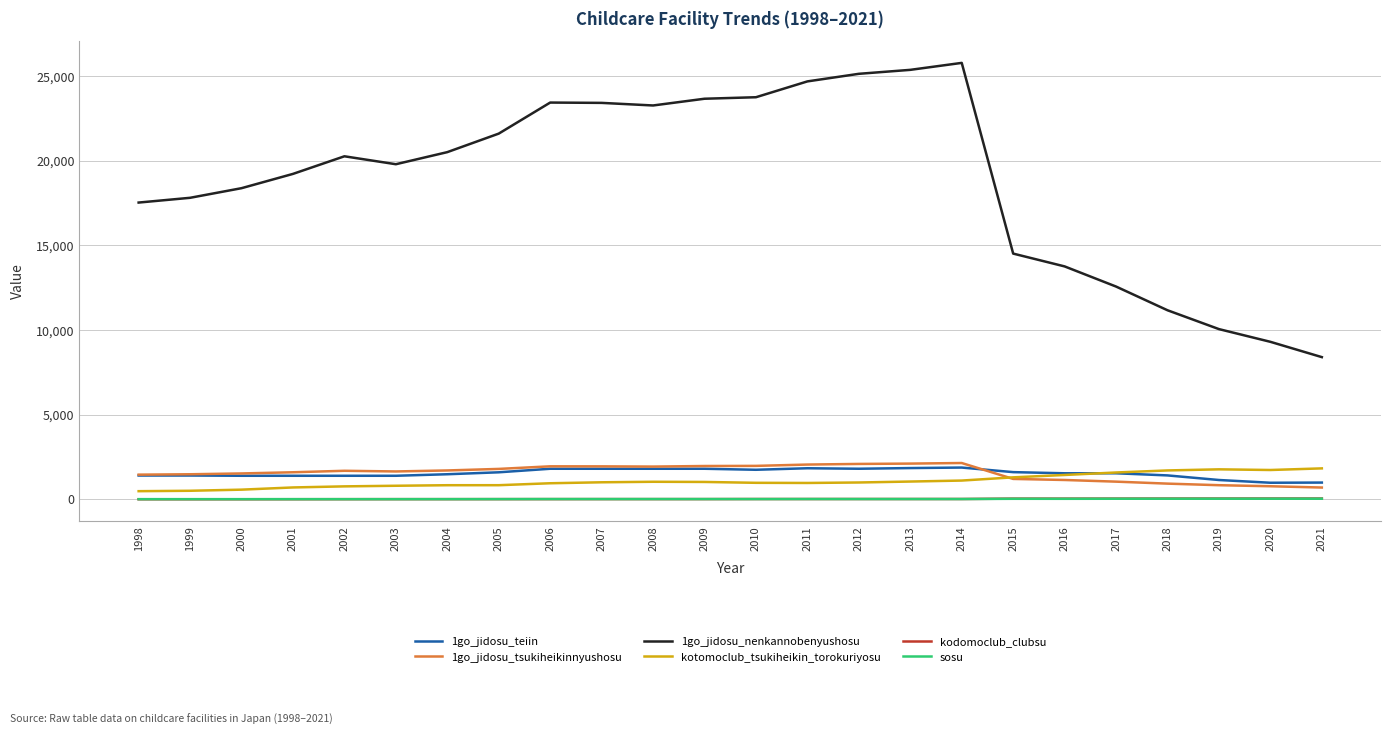

The 1go_jidosu_nenkannobenyushosu series shows 25369 at 2013. True or false?

True